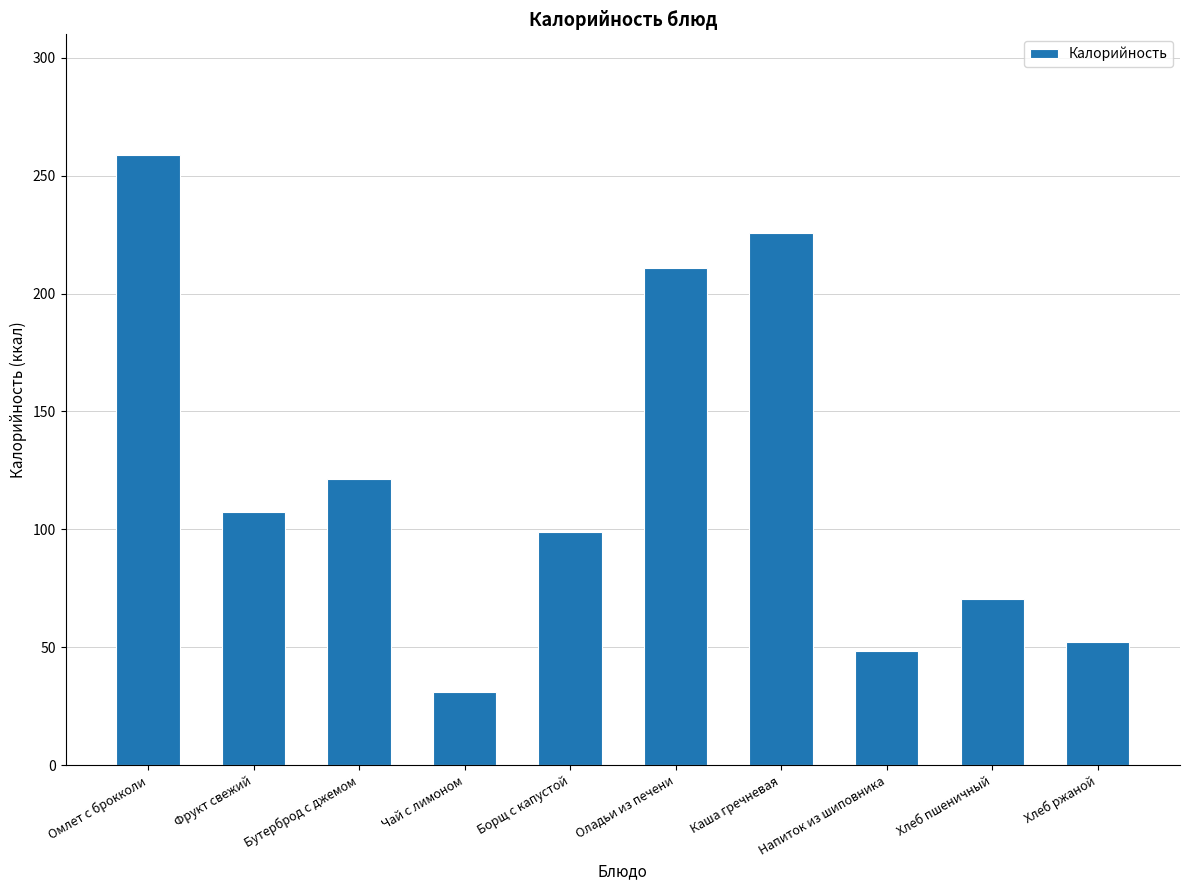

At which label does the data first exceed 107?

Омлет с брокколи